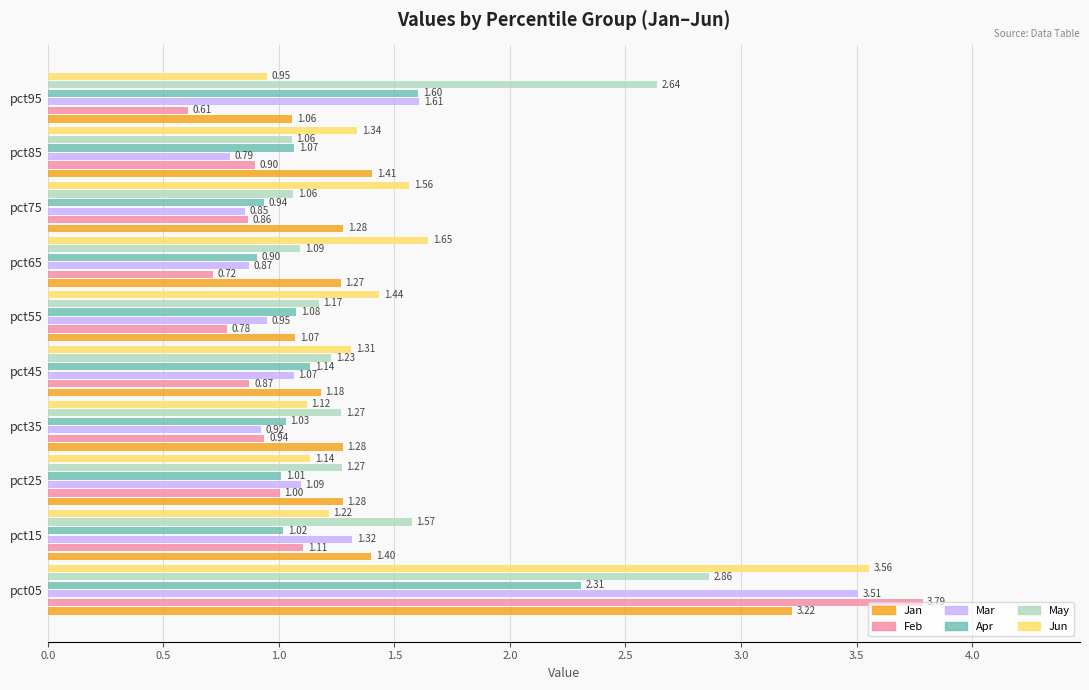

What are all the series names shown in the legend?

Jan, Feb, Mar, Apr, May, Jun